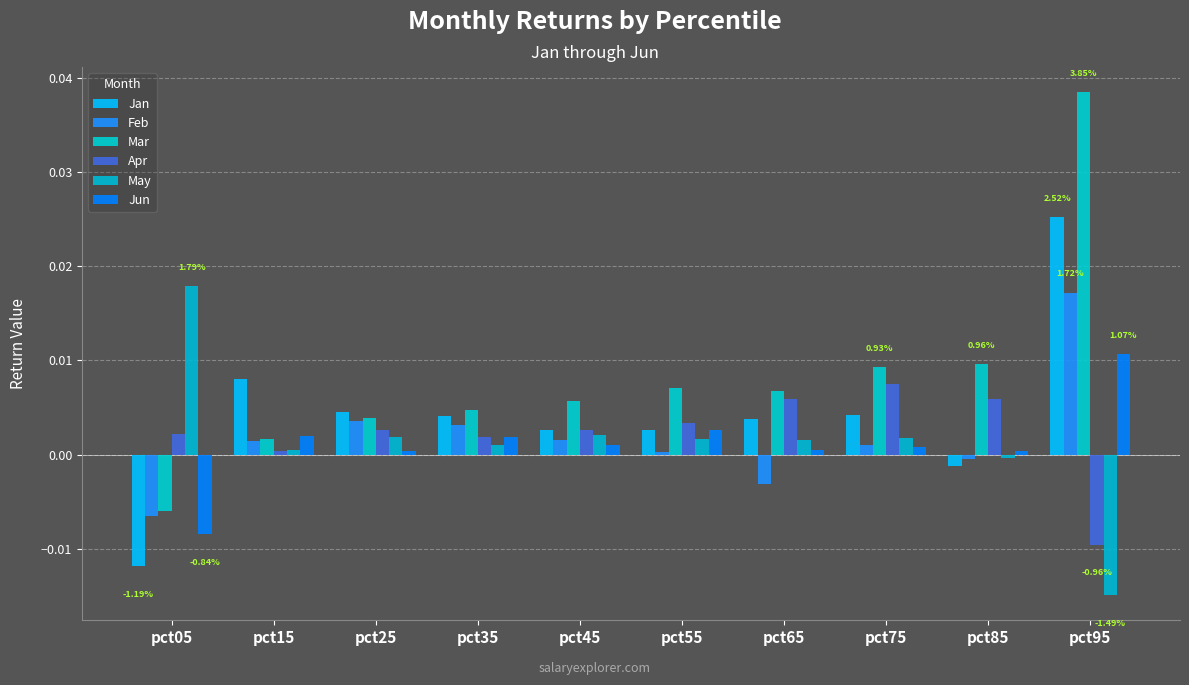

How many groups of bars are there?

10